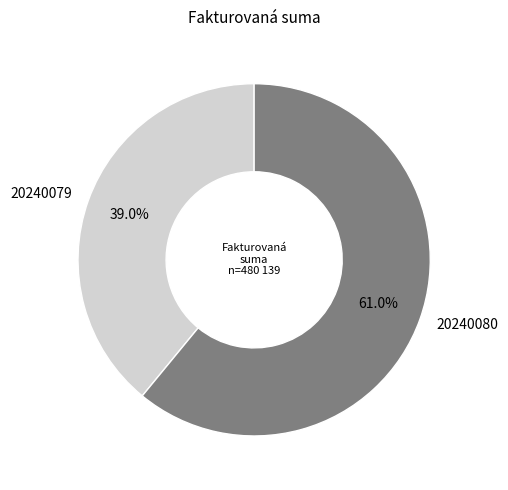

To the nearest percent, what is the average slice percentage?

50%